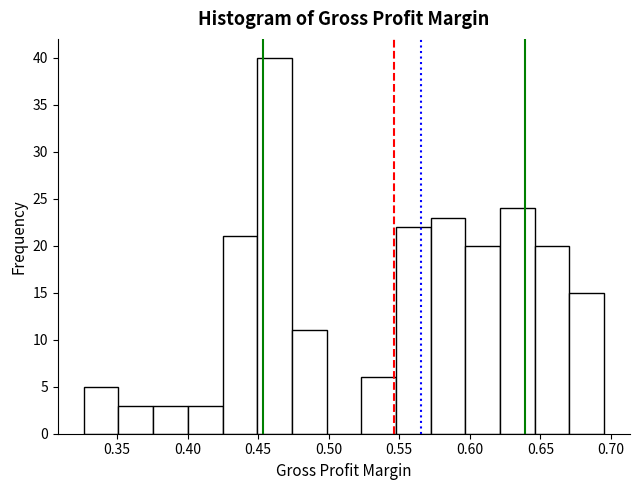

How tall is the bar that spans 0.620 to 0.645 on the x-axis? Neither the bar edges nor the heights are printed on the chart, so give them approximately, as read against the axes.

24